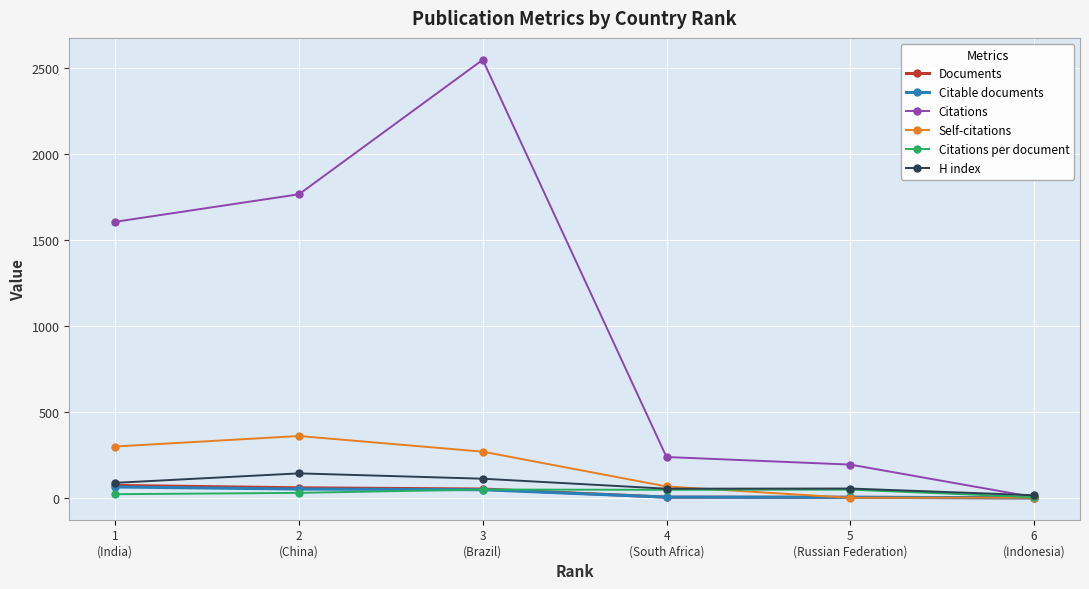

List the labels in order of Citations value, largest first.

3
(Brazil), 2
(China), 1
(India), 4
(South Africa), 5
(Russian Federation), 6
(Indonesia)